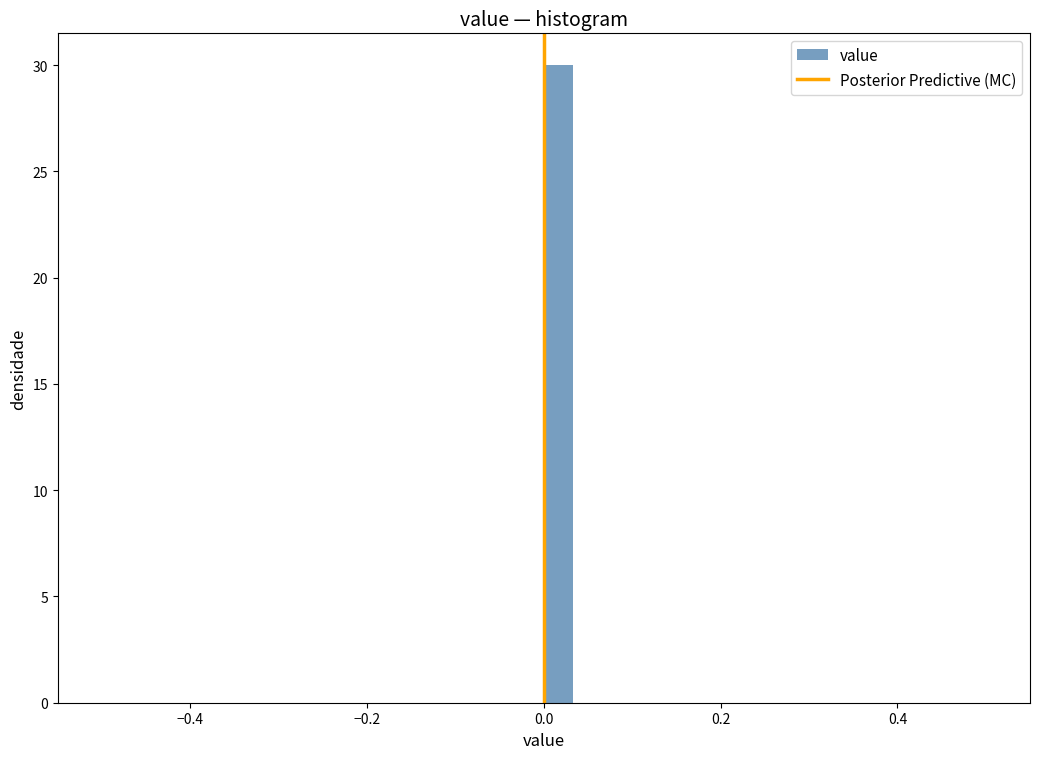

Read against the x-axis, roughly where is the centre of the tallest bar?

0.02